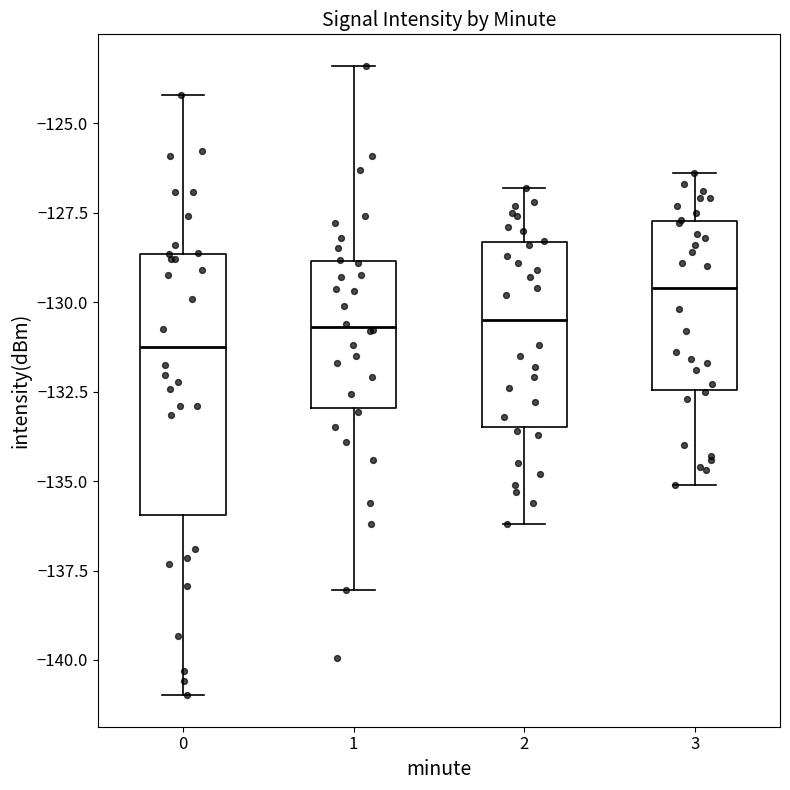

Where does the median line of the box at x = 3 sit on the y-axis? The values are not printed on the chart, so give them approximately, as read against the axis.

-129.5